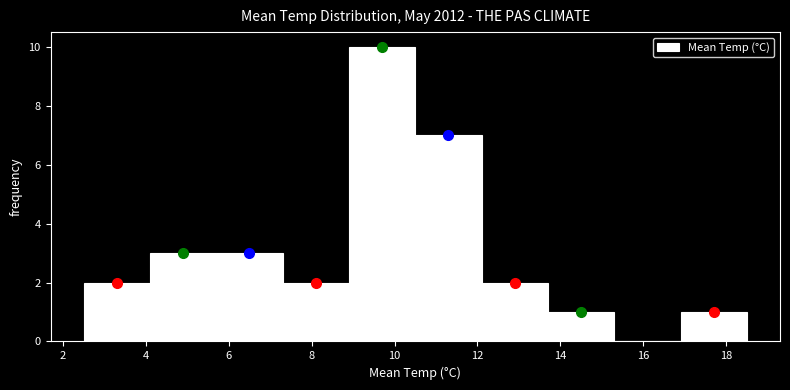

Reading left to right, transcribe this chart: for each bar, give the range it covers on the x-axis and its height. Neither the bar edges nor the heights are printed on the chart, so give them approximately, as read against the axes.

2.5 to 4.1: 2
4.1 to 5.7: 3
5.7 to 7.3: 3
7.3 to 8.9: 2
8.9 to 10.5: 10
10.5 to 12.1: 7
12.1 to 13.7: 2
13.7 to 15.3: 1
15.3 to 16.9: 0
16.9 to 18.5: 1